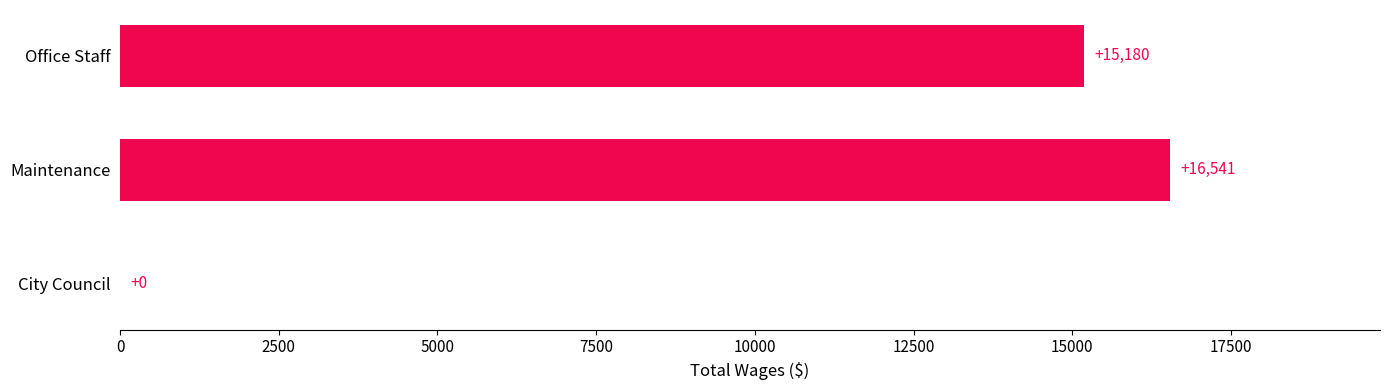

Between Maintenance and City Council, which is larger?

Maintenance